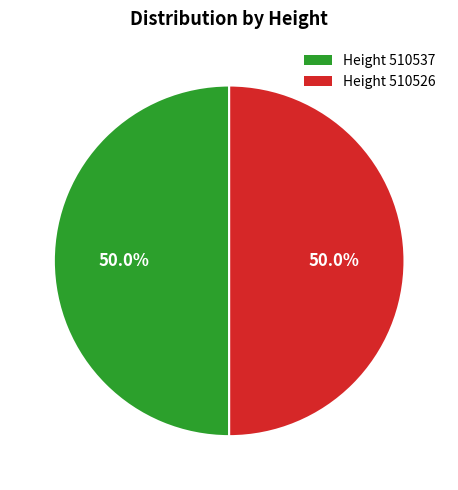

Rank the categories by value from lowest to highest.

510526, 510537